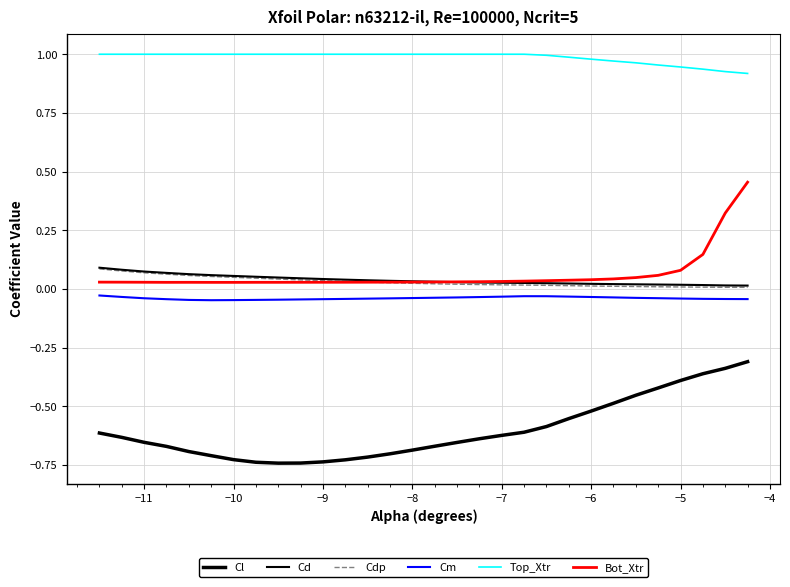

What is the average value of the Top_Xtr series?

1.0